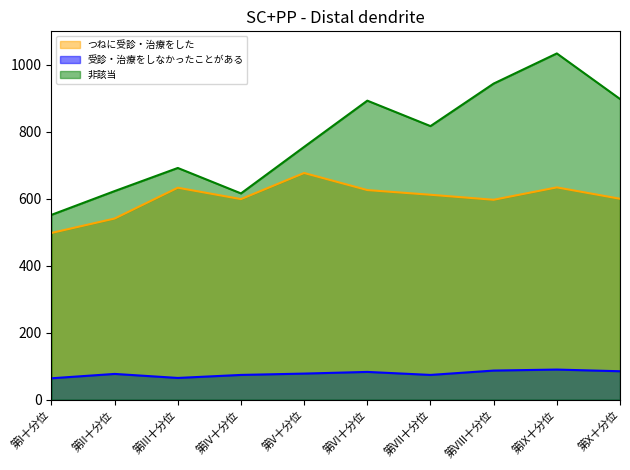

What is the label of the 5th point from the right?

第VI十分位